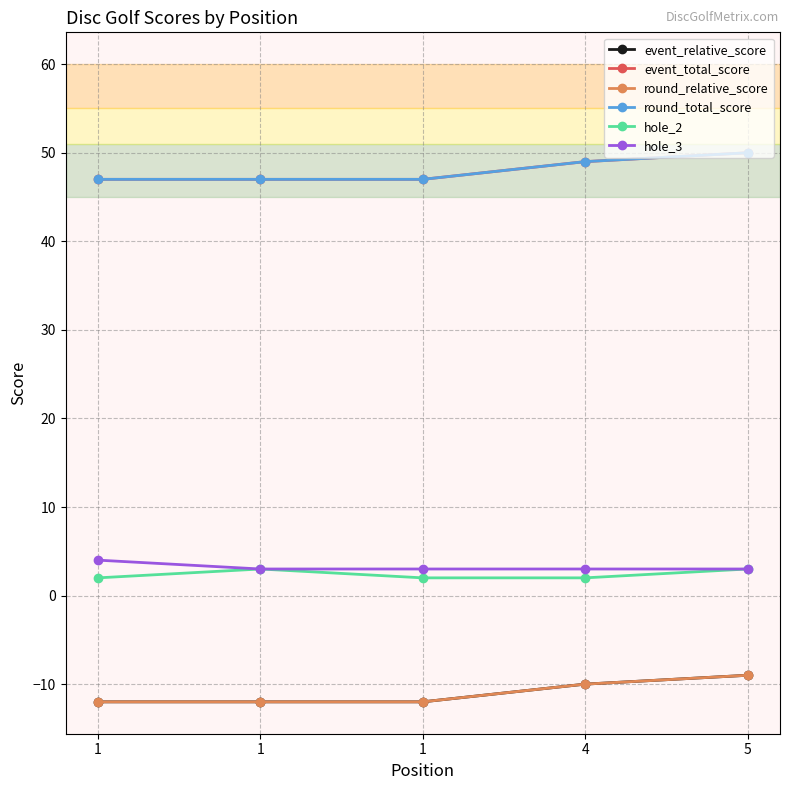

True or false: hole_3 has more than 1 interior local peaks.

False